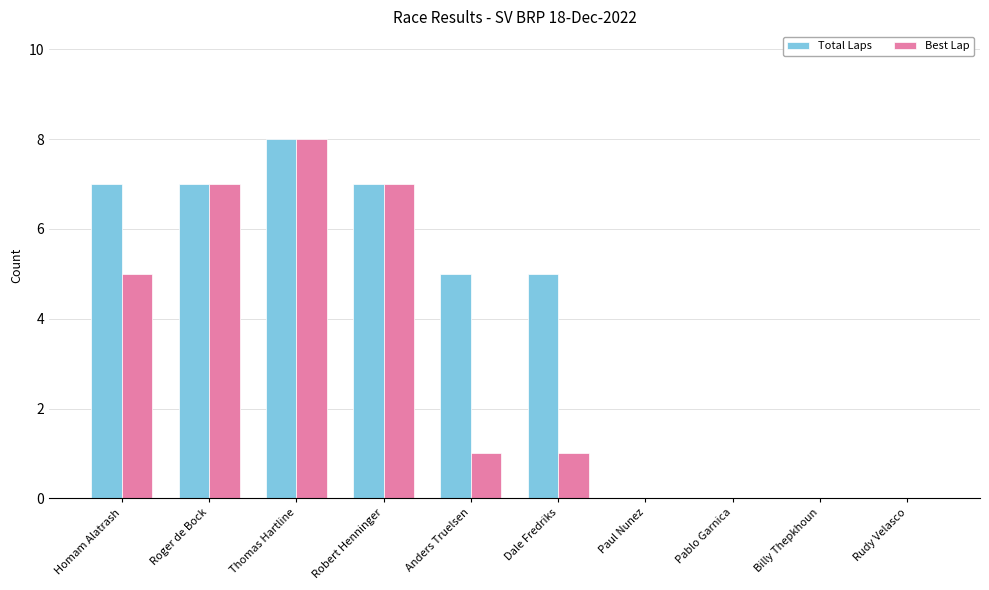

What is the sum of the Total Laps values at Homam Alatrash and Paul Nunez?

7